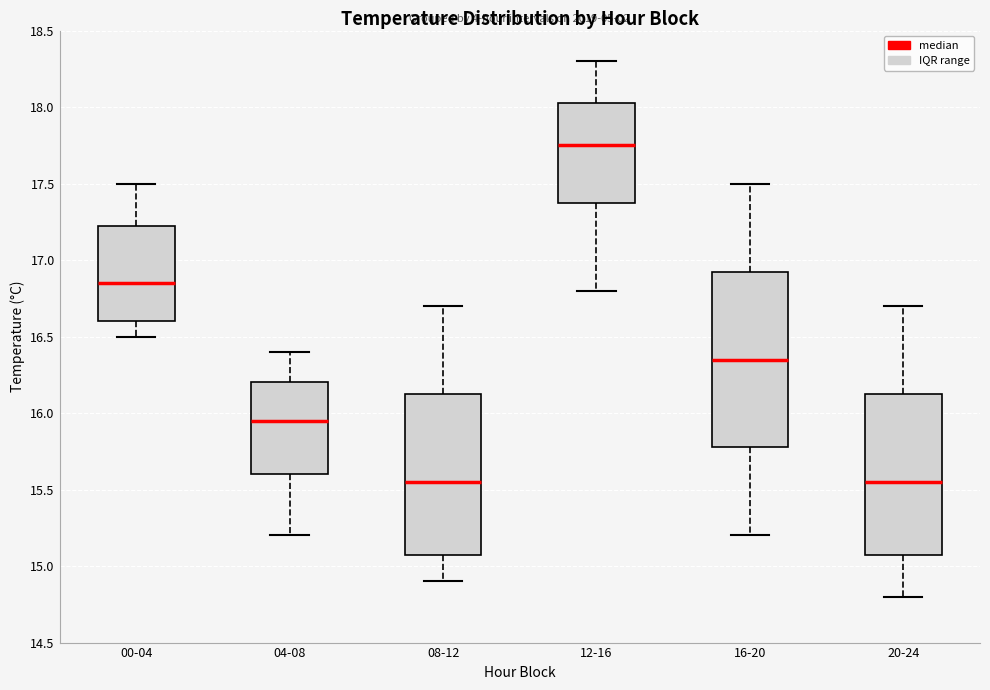

Which box has the highest median line?

12-16